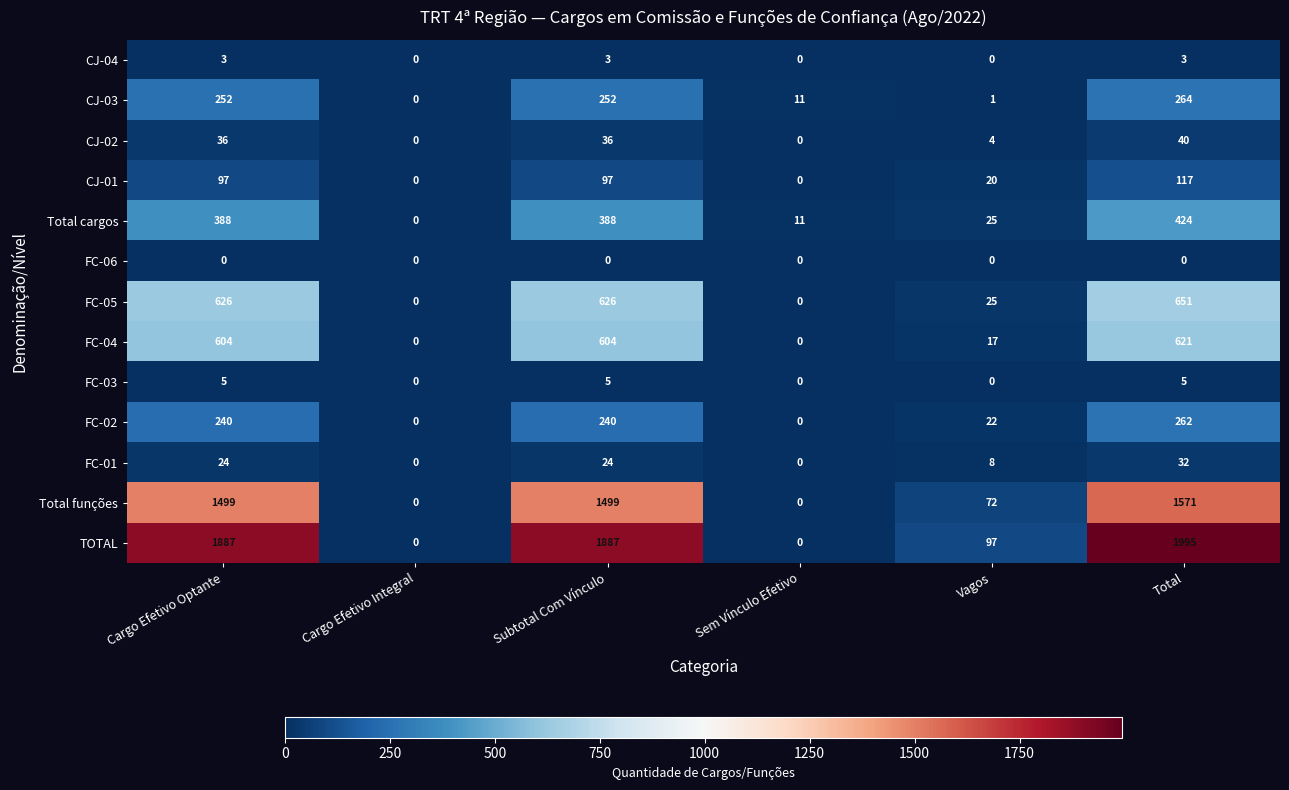

How many distinct data groups are displayed?

13